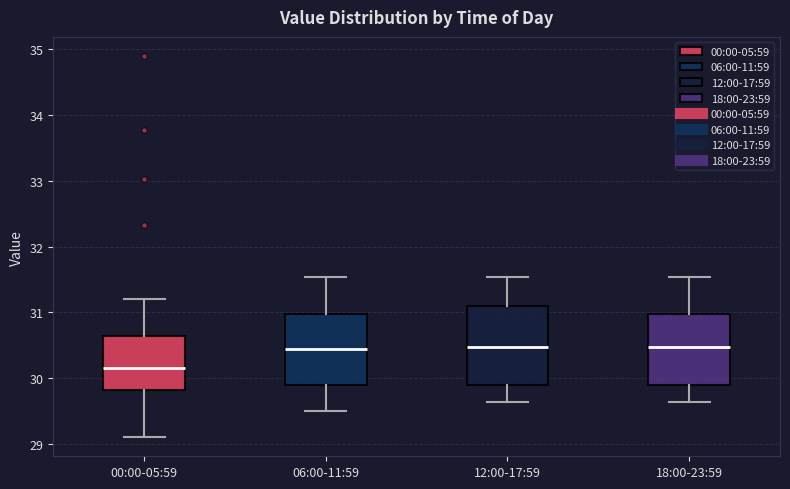

Where is the upper edge of the box for 06:00-11:59 on the y-axis? The values are not printed on the chart, so give them approximately, as read against the axis.

31.0